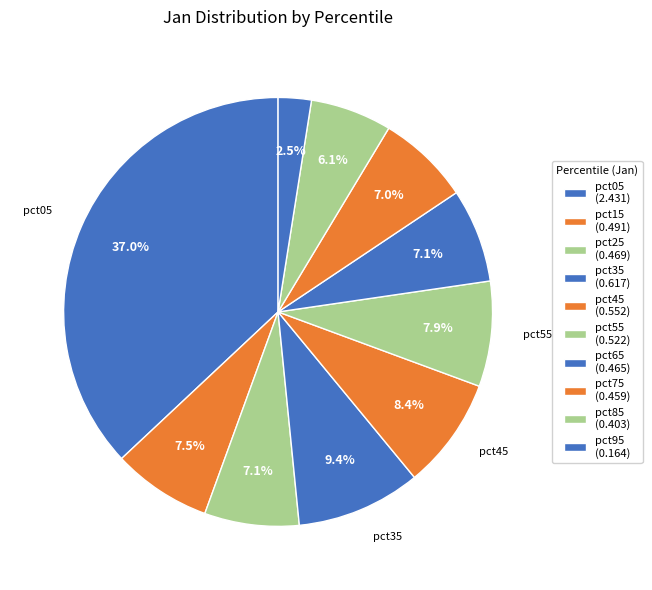

To the nearest percent, what portion does pct75 represent?

7%